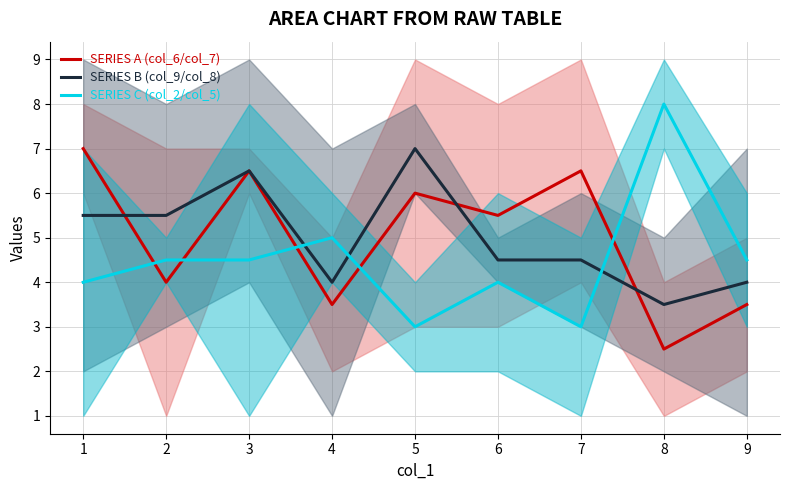

Where does the SERIES C (col_2/col_5) series first go above 4?

2